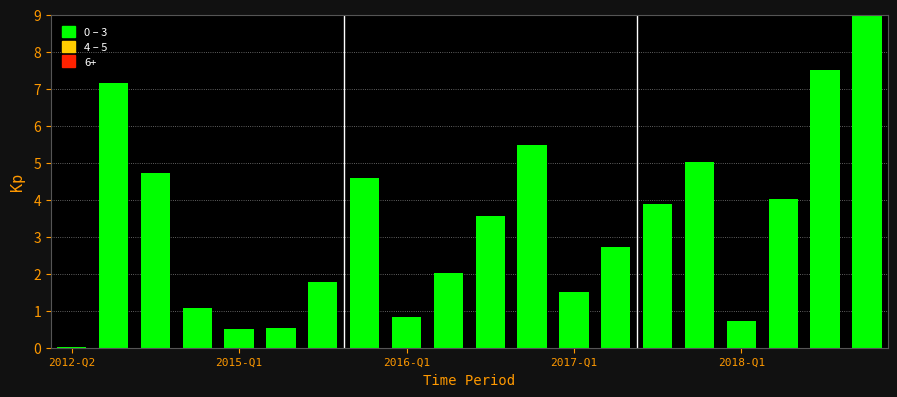

What is the sum of all values?

66.6